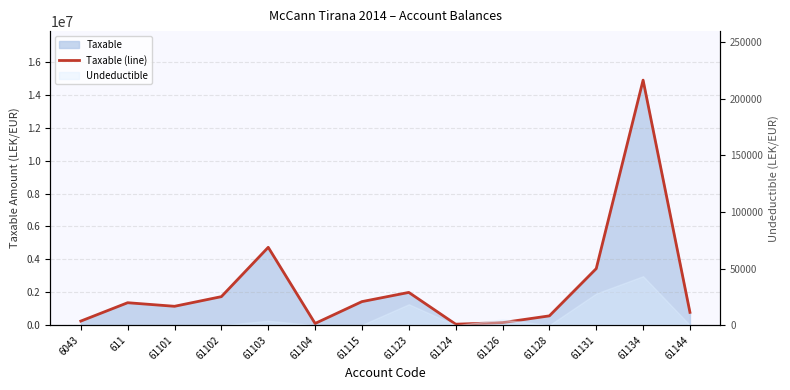

Reading left to right, list all the values displayed in this chart.

6043=250227.1	611=1366068.5	61101=1149043.7	61102=1735151.5	61103=4731146.9	61104=105900.0	61115=1433753.2	61123=1991862.2	61124=61813.2	61126=157990.0	61128=567460.5	61131=3437988.5	61134=14887859.8	61144=779642.1